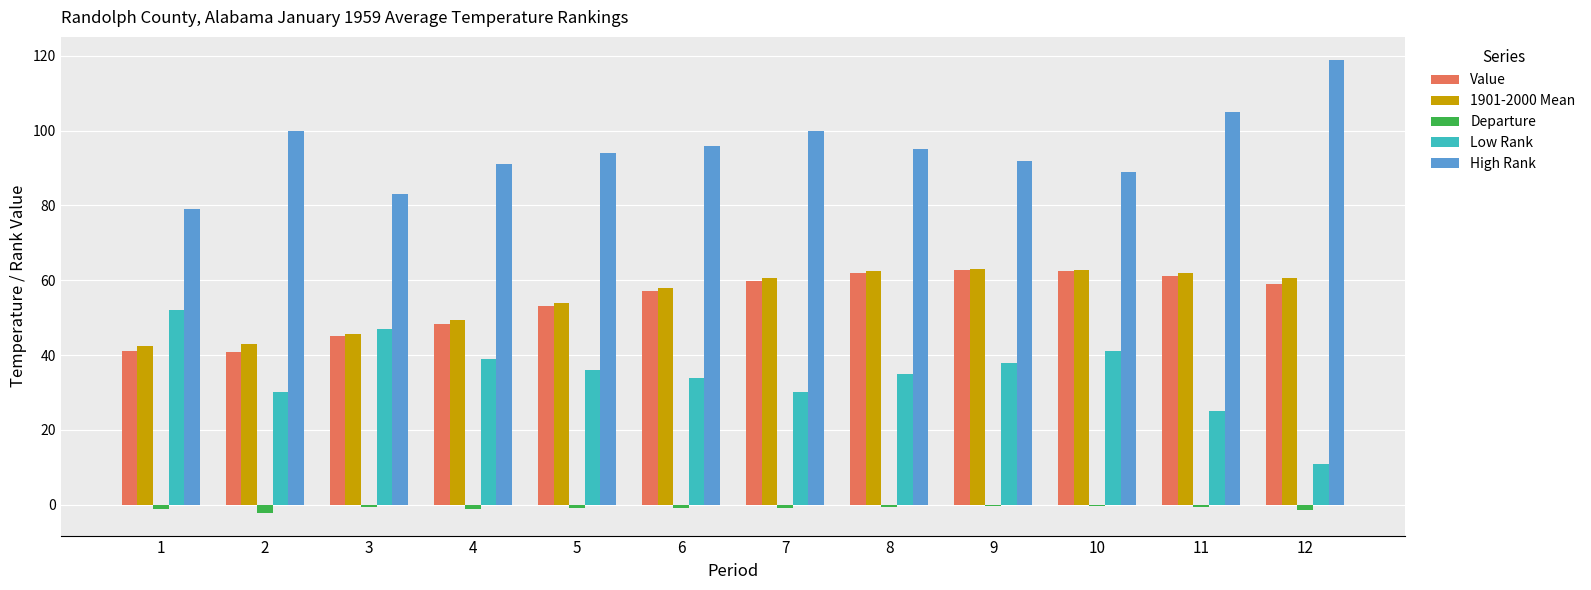

What is the total value across all series at 10?

255.0